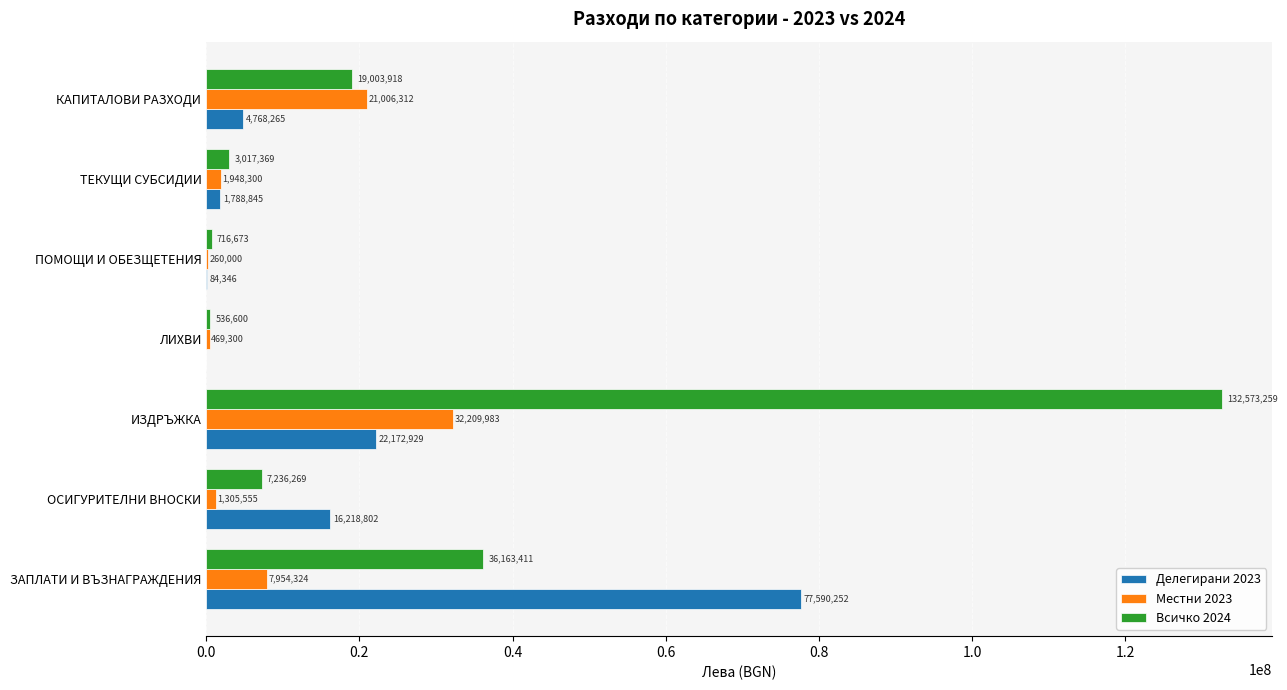

What is the total value across all series at ПОМОЩИ И ОБЕЗЩЕТЕНИЯ?

1061019